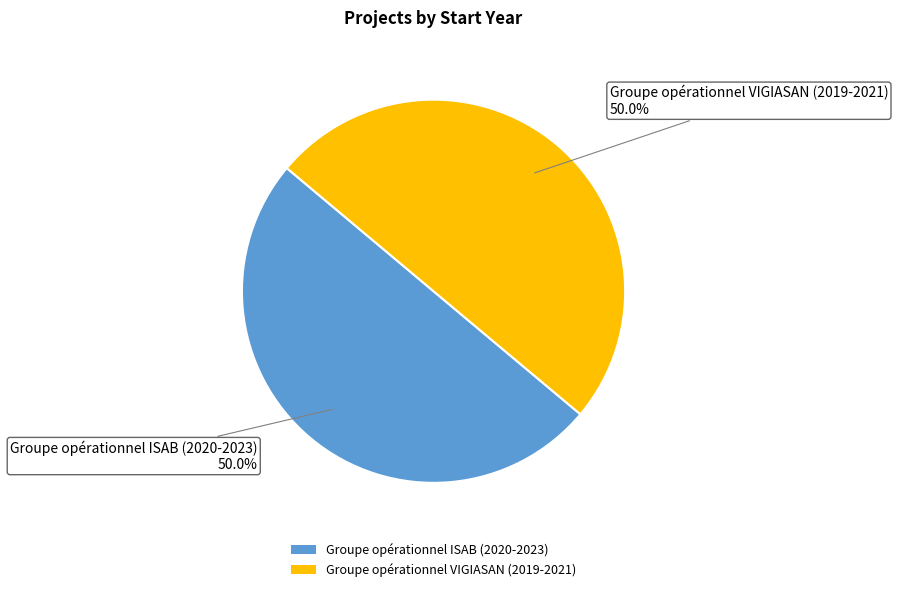

To the nearest percent, what percentage of the pie is Groupe opérationnel VIGIASAN (2019-2021)?

50%